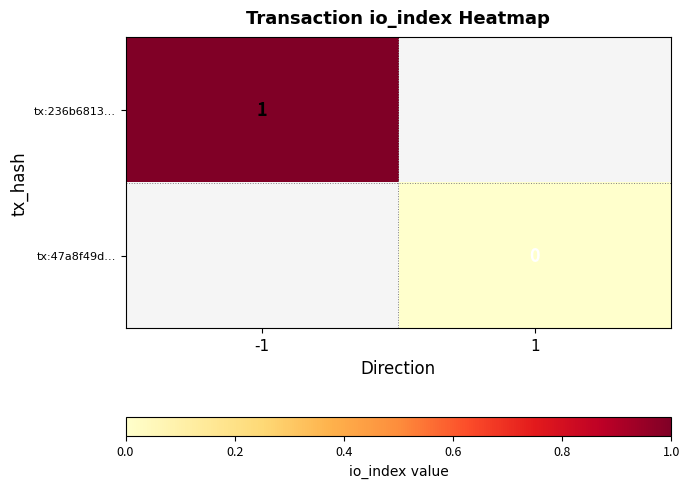

The tx:236b6813… series shows 1 at -1. True or false?

True